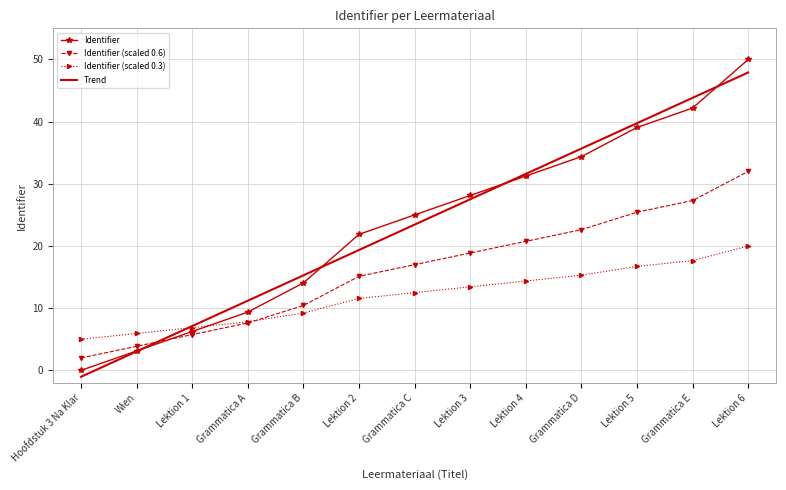

Is the value of Identifier (scaled 0.6) at Lektion 3 greater than the value of Identifier (scaled 0.3) at Grammatica E?

Yes